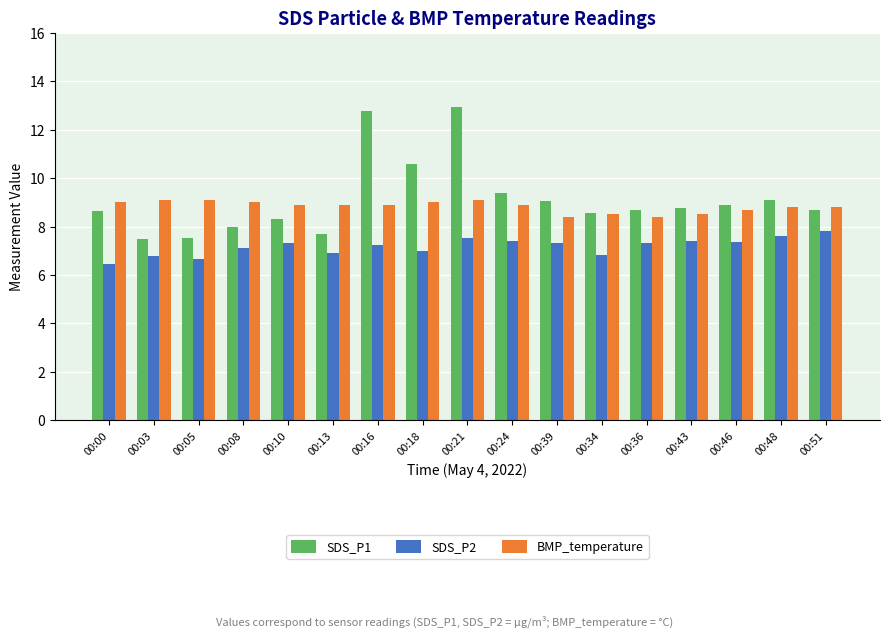

Where does the SDS_P2 series first go above 7?

00:08